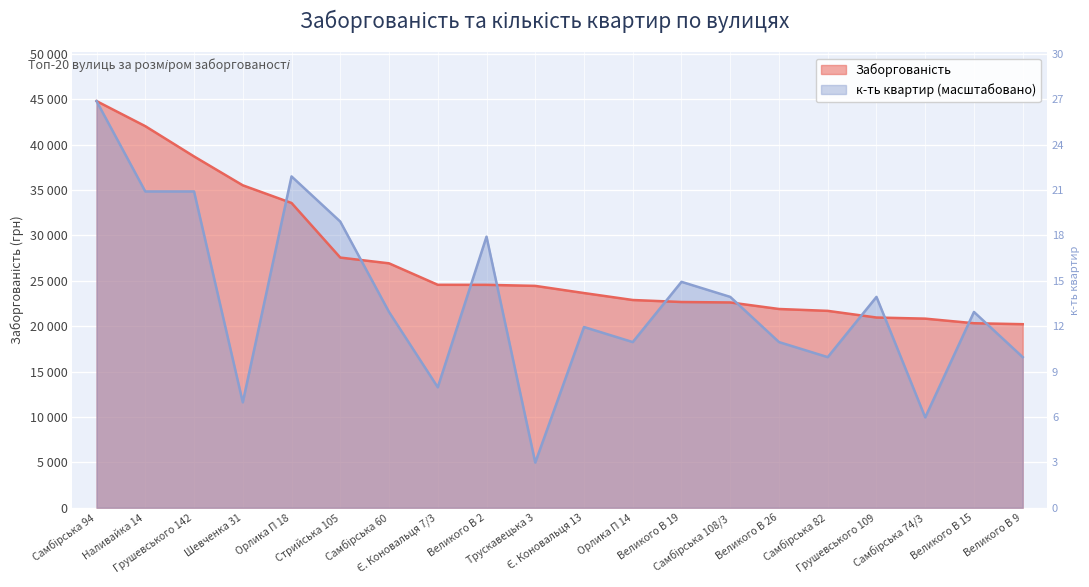

The value of к-ть квартир at Орлика П 14 is 18254.7. True or false?

True